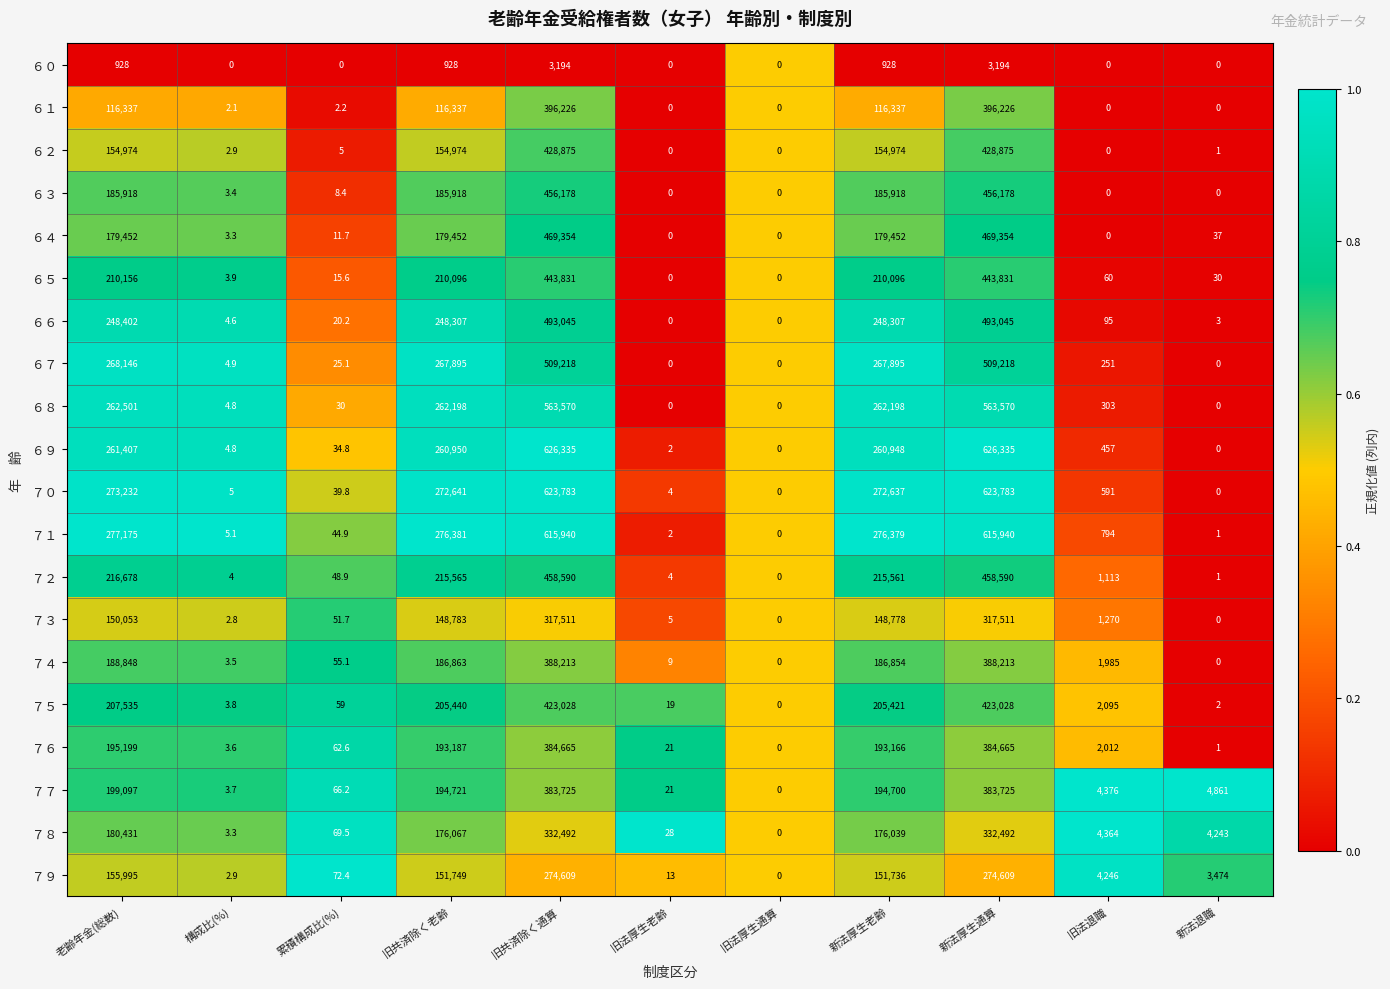

Which series has the largest total across all categories?

７０